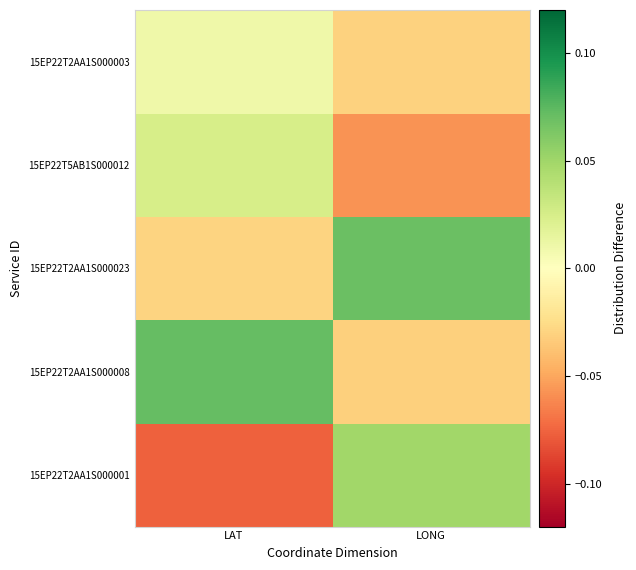

Which label corresponds to the largest value in the chart?

LAT